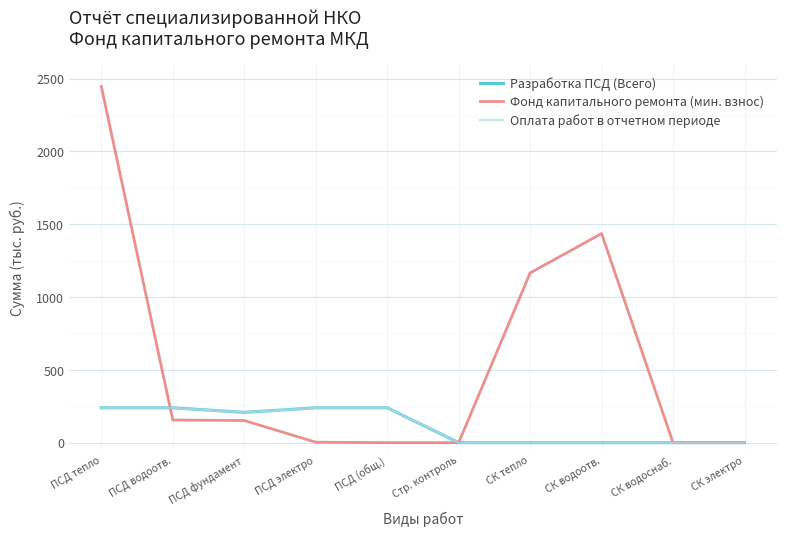

True or false: Фонд капитального ремонта (мин. взнос) has a value of 1702.3 at Стр. контроль.

False